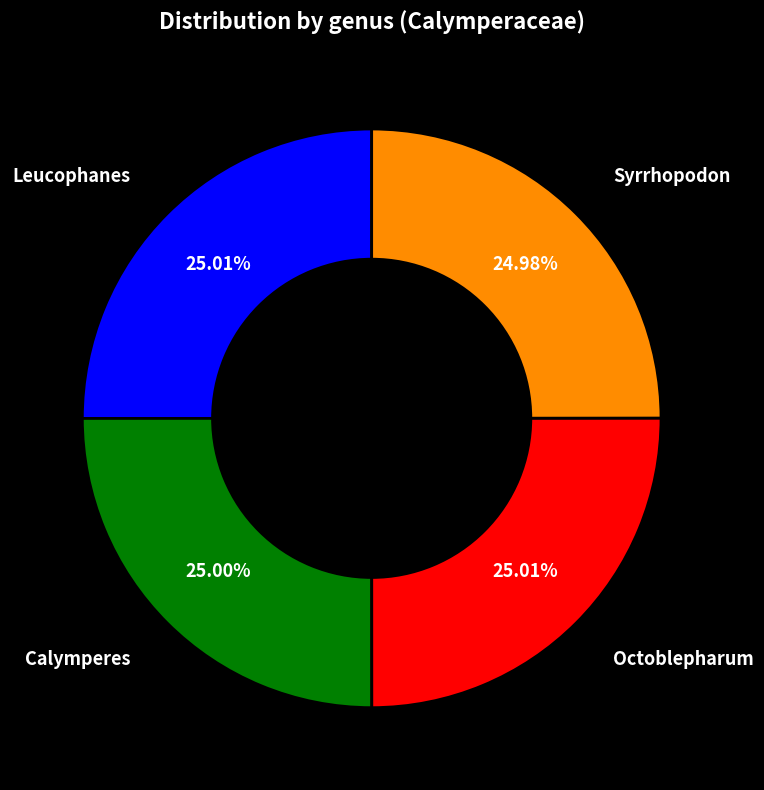

To the nearest percent, what portion does Syrrhopodon represent?

25%